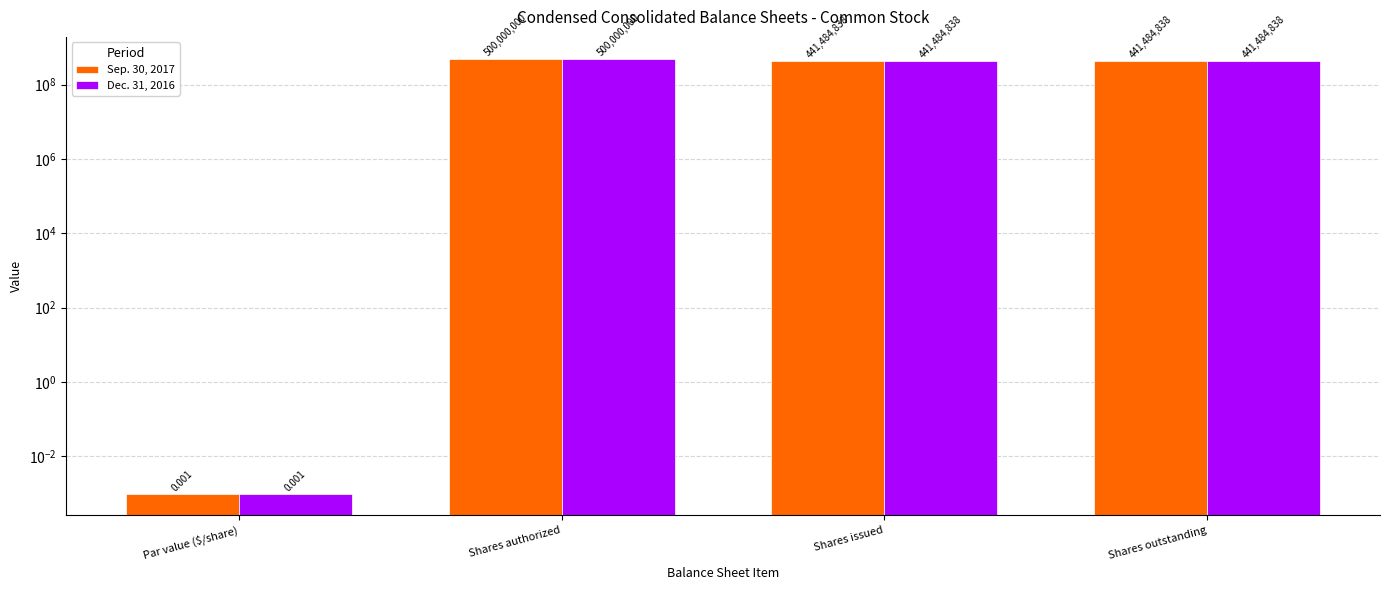

Reading right to left, what are all the values shown in this chart?

Sep. 30, 2017: 441484838.0	441484838.0	500000000.0	0.0
Dec. 31, 2016: 441484838.0	441484838.0	500000000.0	0.0